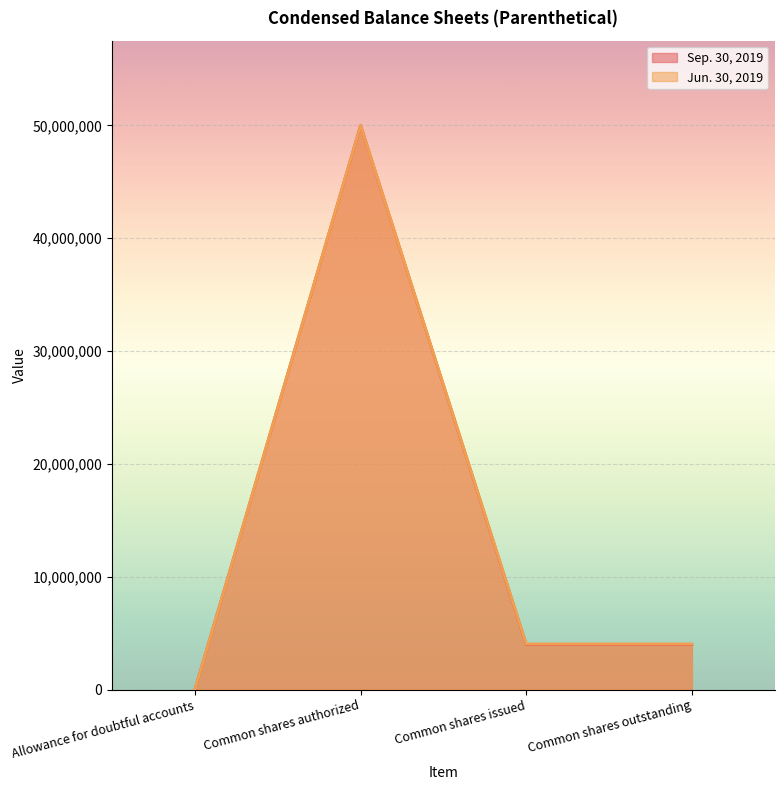

Which has a higher value, Allowance for doubtful accounts or Common shares authorized?

Common shares authorized